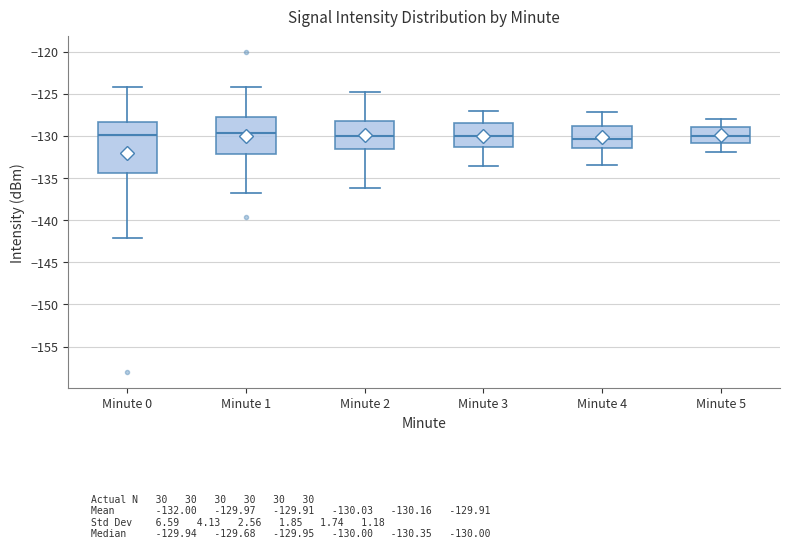

Which box is the tallest, from its lower edge to its upper edge?

Minute 0